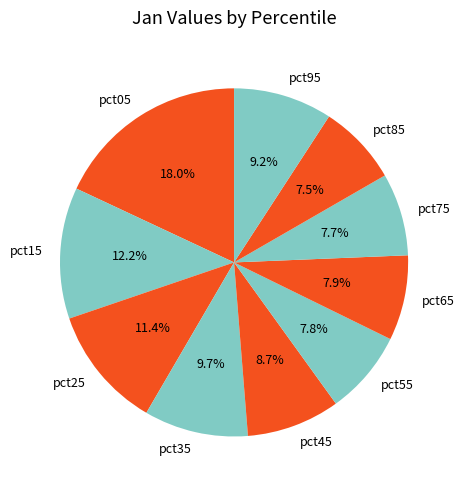

Is there a majority slice in this chart?

No